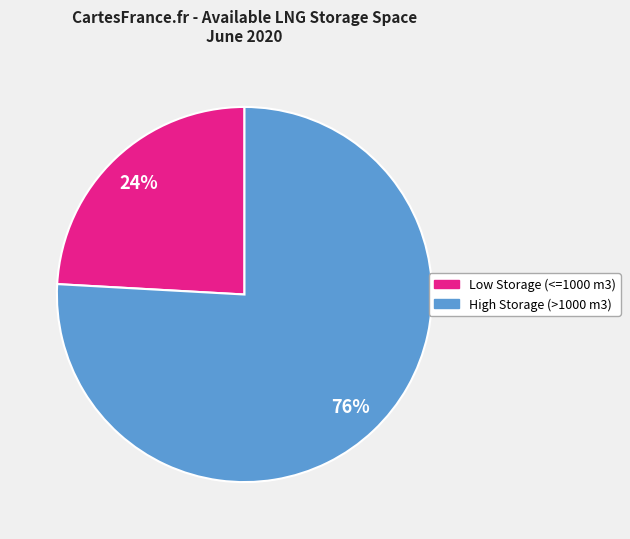

To the nearest percent, what is the difference between the largest and smallest slice percentages?

52%